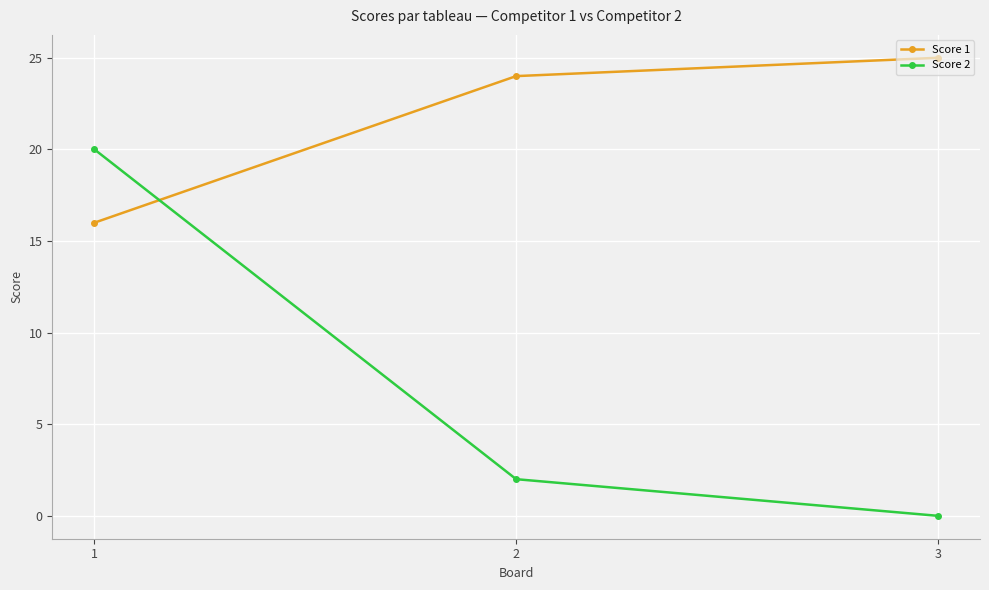

How many categories are shown in the chart?

3